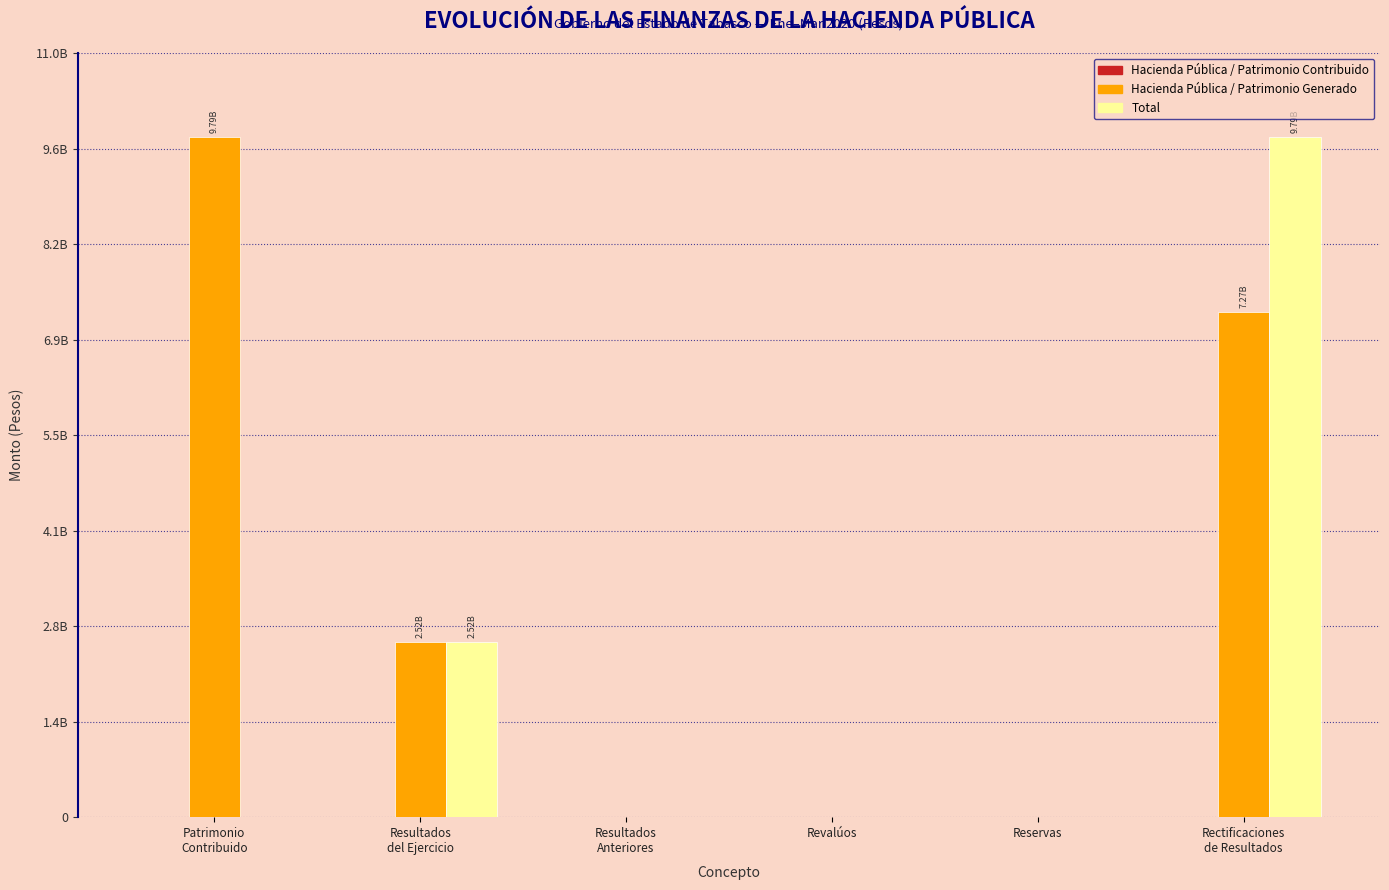

What is the label of the 6th bar from the left?

Rectificaciones
de Resultados